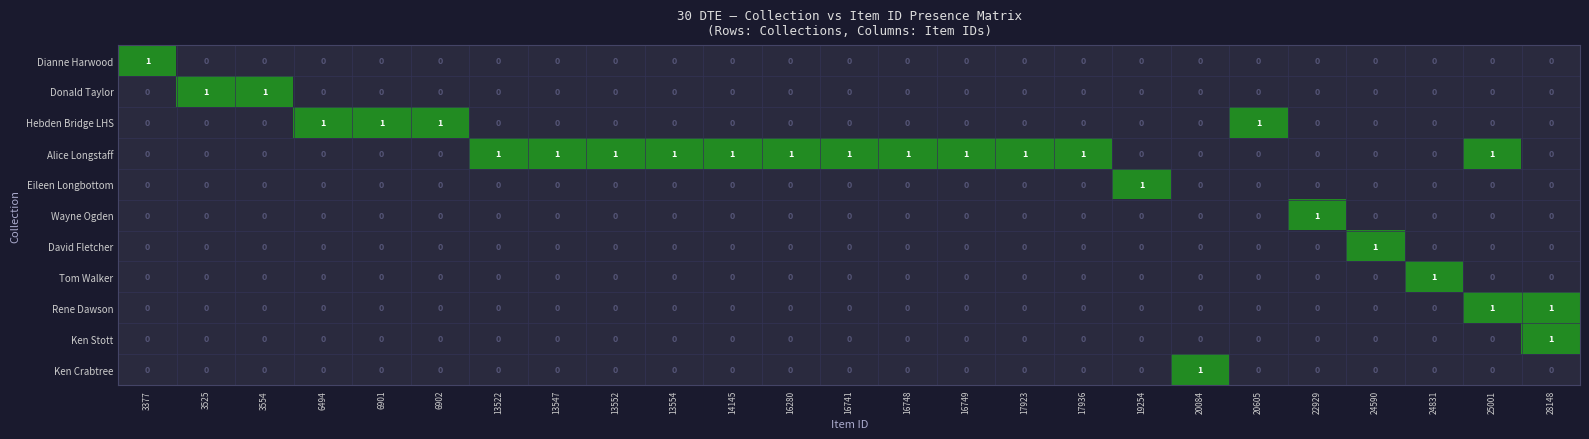

True or false: Wayne Ogden has a value of 0 at 6902.

True